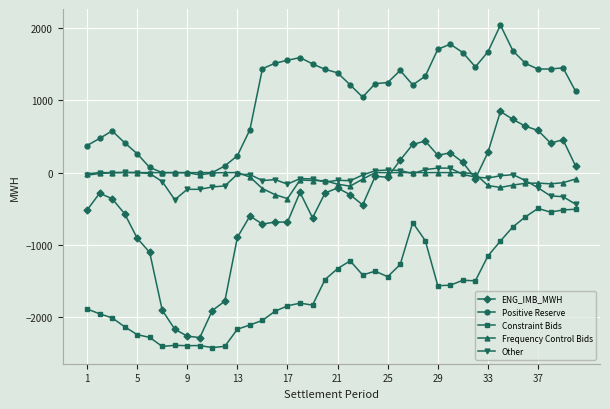

How many values in the Frequency Control Bids series exceed -16?

19